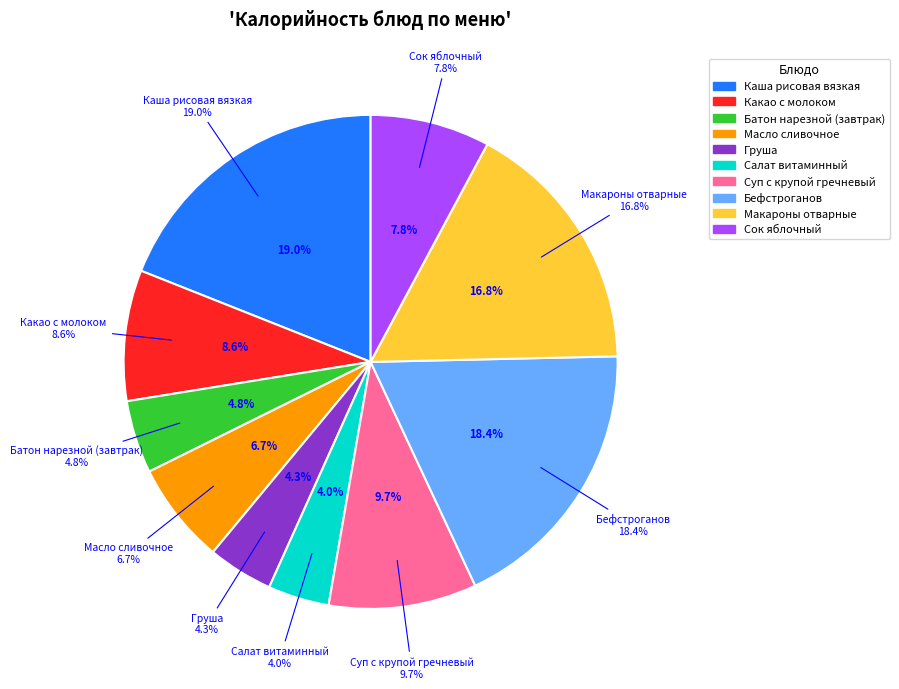

Which slice is the largest?

Каша рисовая вязкая